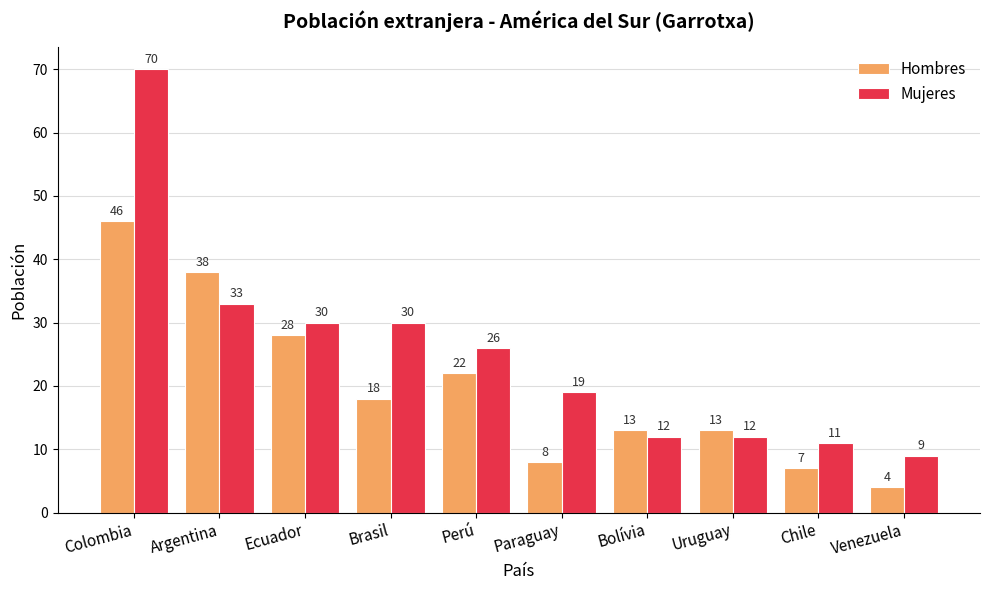

What is the label of the 5th bar from the right?

Paraguay